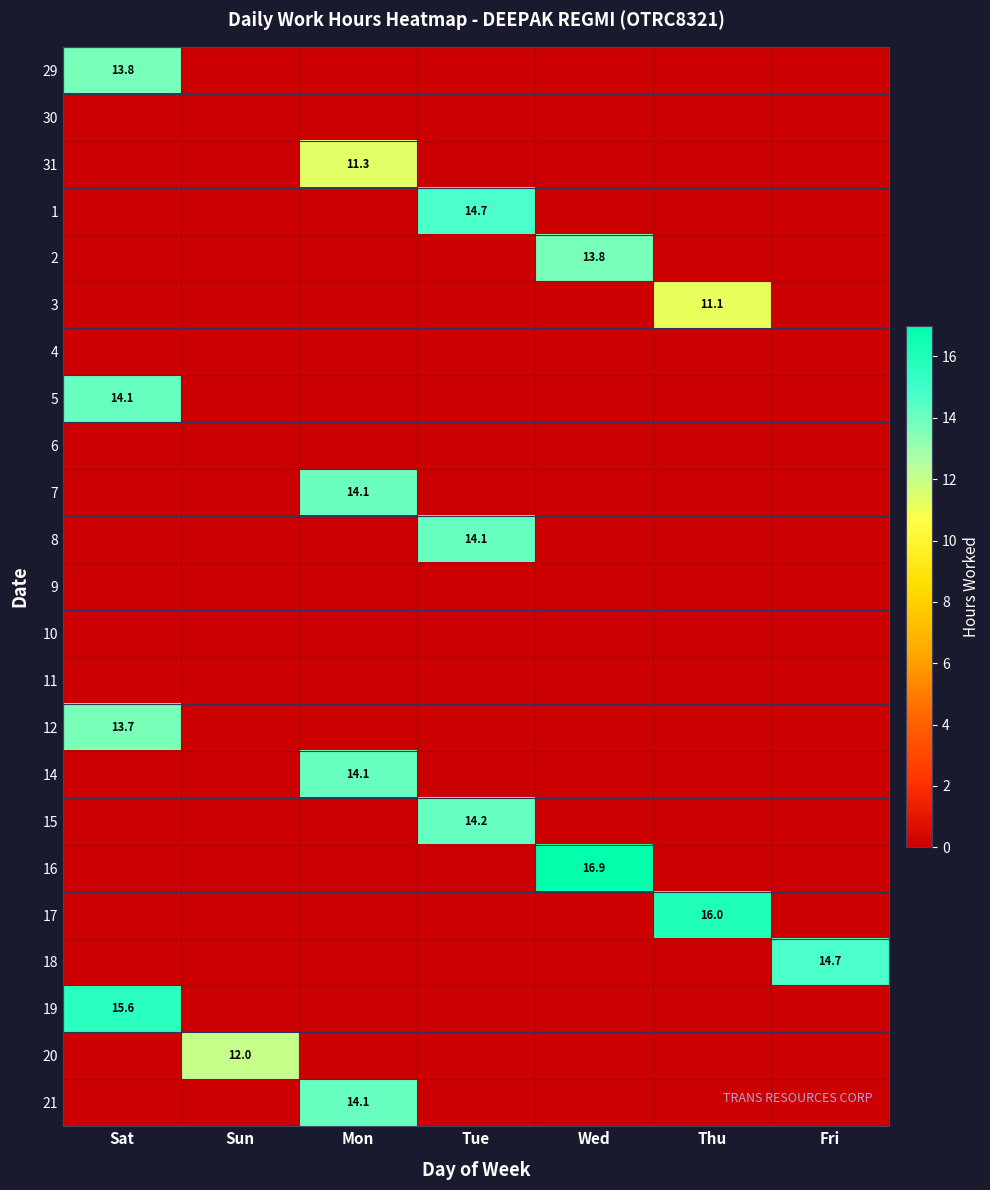

What is the average value of the 19 series?

2.2